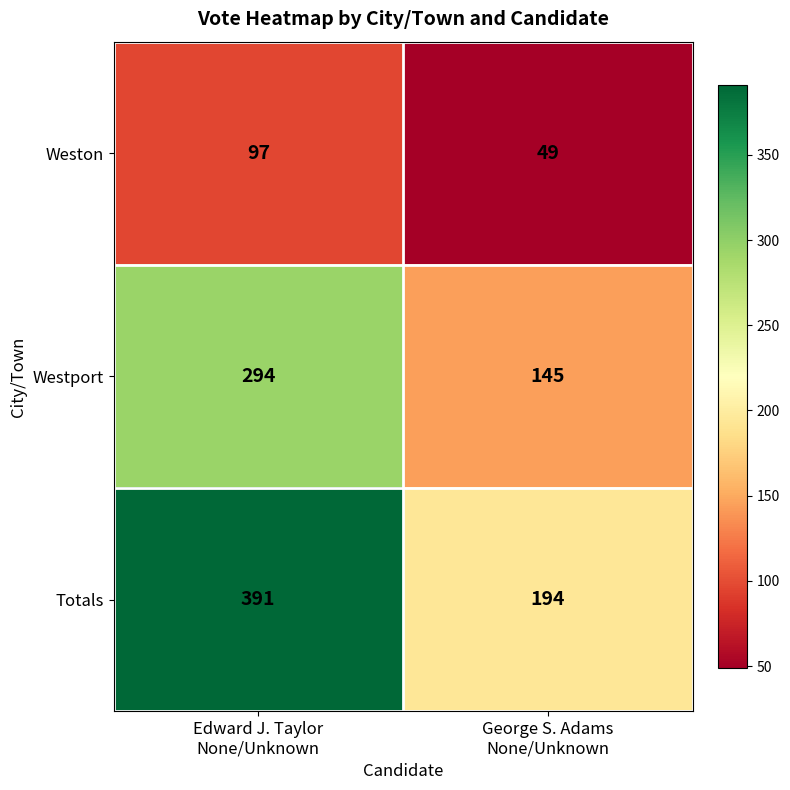

Which series has the largest total across all categories?

Totals